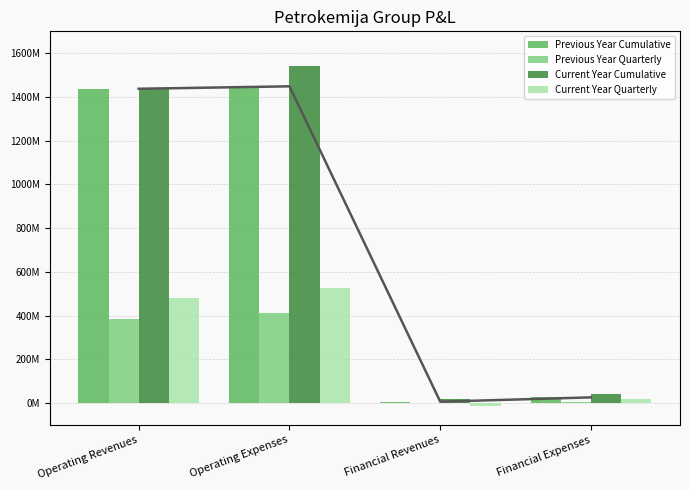

Rank the categories by Current Year Cumulative value from highest to lowest.

Operating Expenses, Operating Revenues, Financial Expenses, Financial Revenues